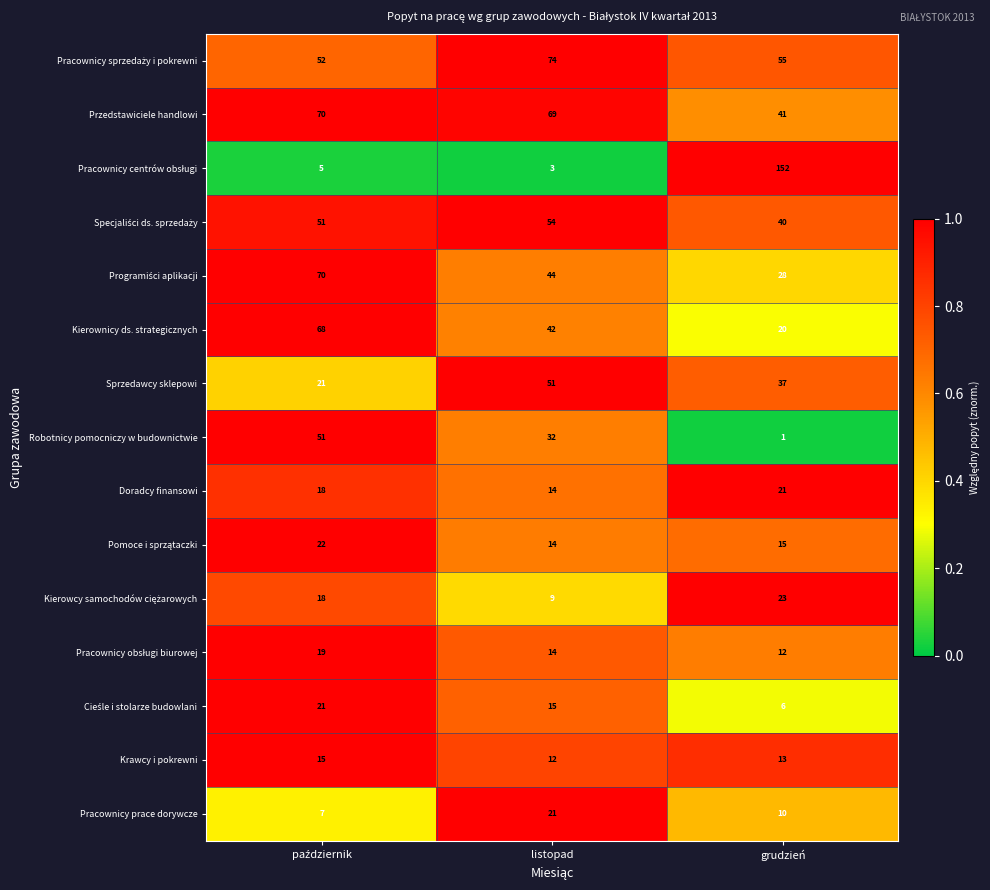

What is the difference between the highest and lowest values at grudzień?

151